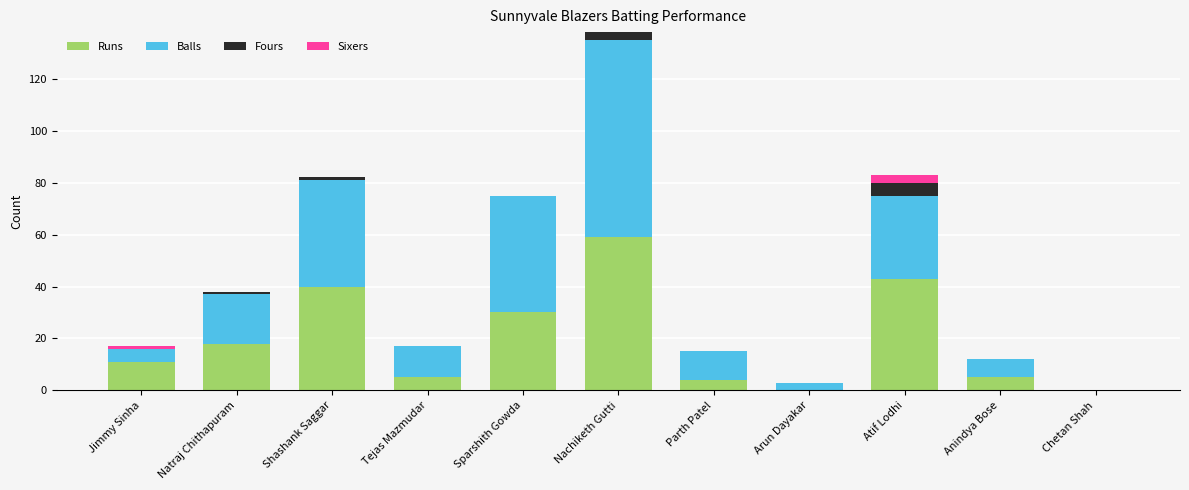

What is the highest value of the Runs series?

59